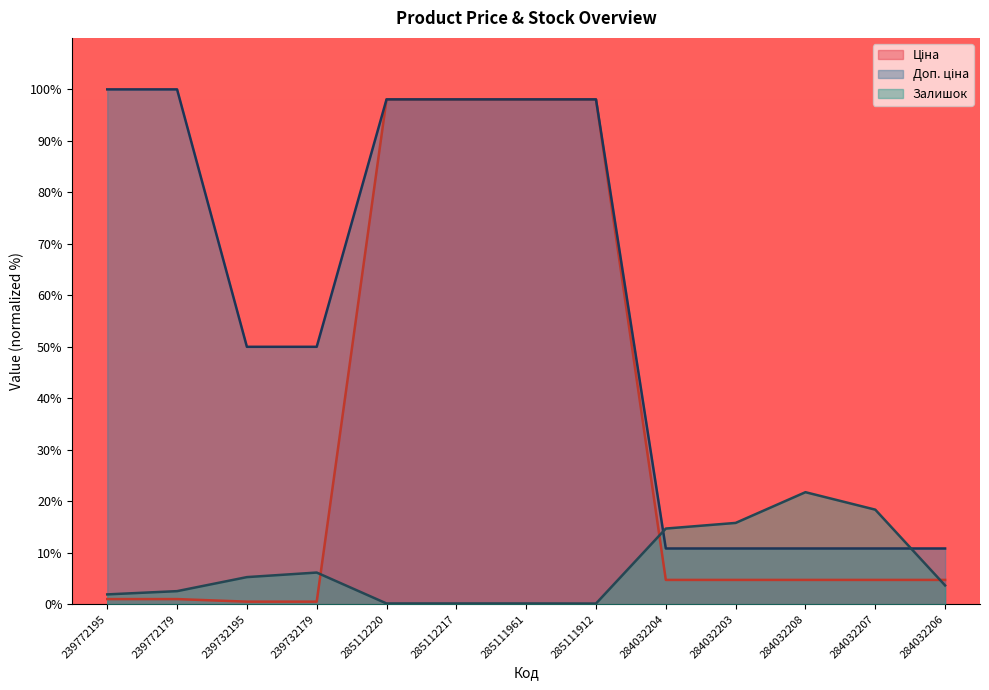

What is the value of the Залишок point at the 1st from the left?

1.9